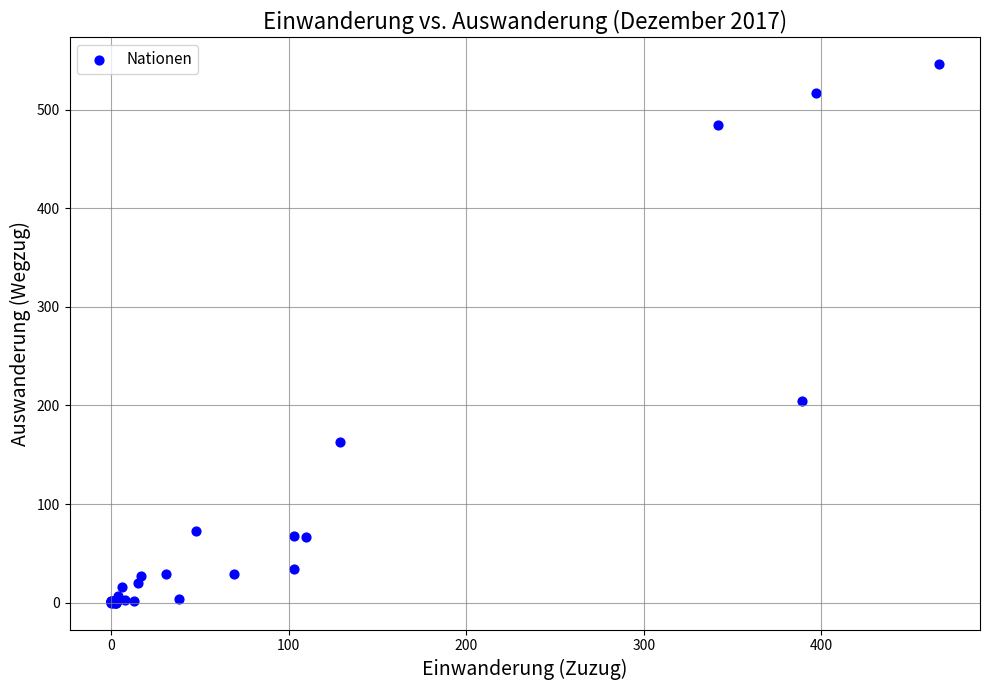

What Y value in the scatter plot is closest to 273?

205